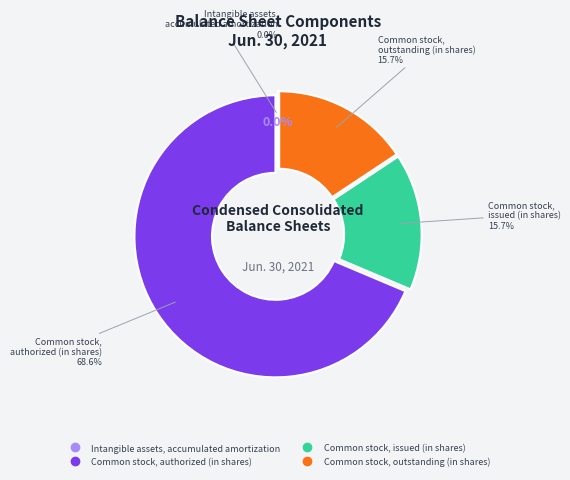

To the nearest percent, what percentage of the pie is Common stock, authorized (in shares)?

69%